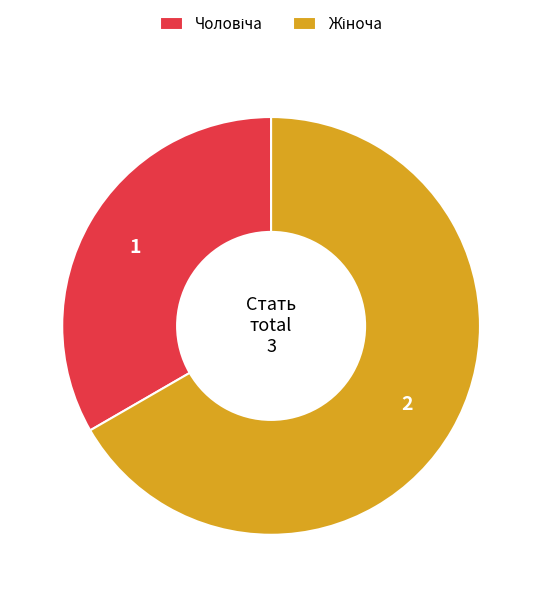

Does any single category account for the majority?

Yes